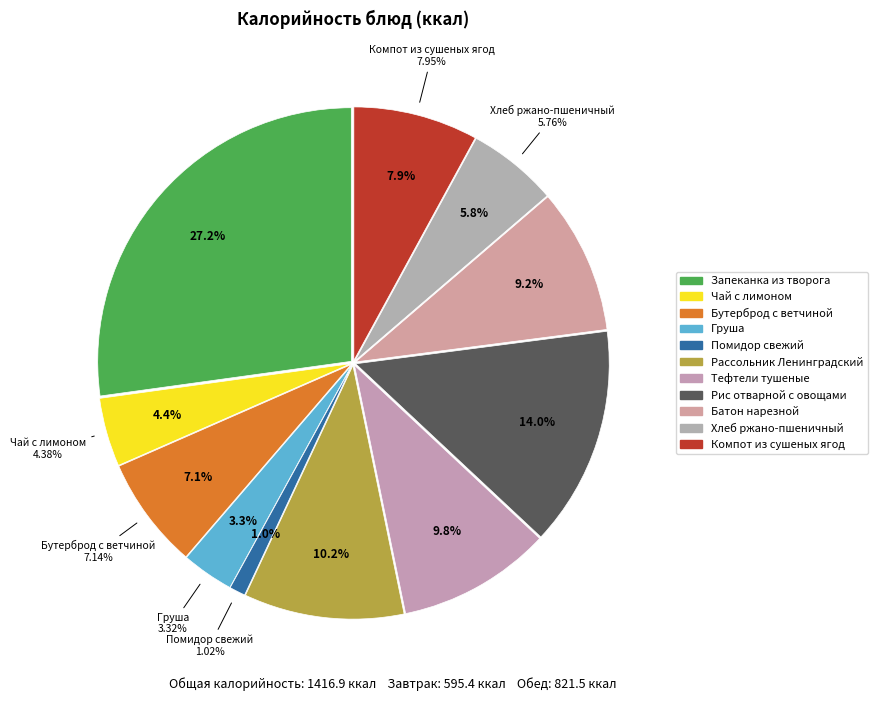

Which slice is the largest?

Запеканка из творога